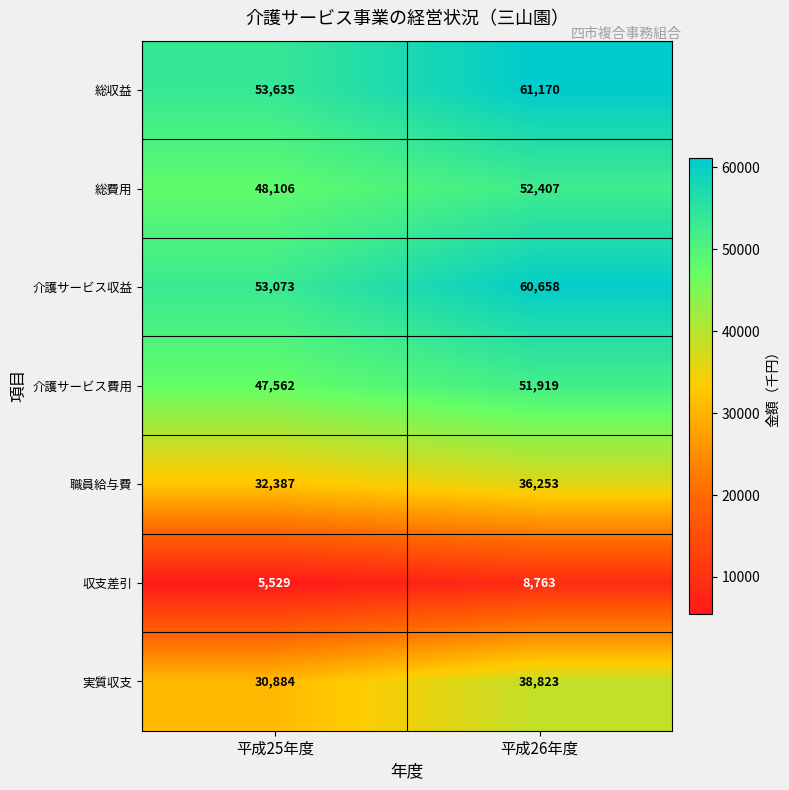

What is the total value across all series at 平成26年度?

309993